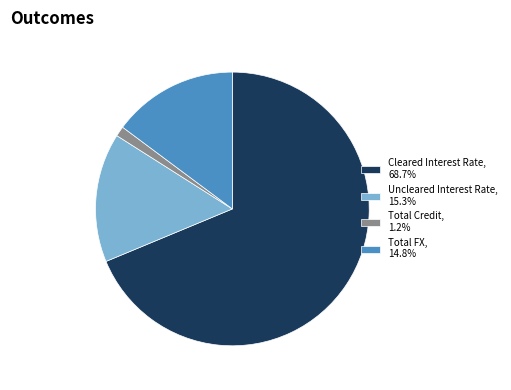

What is the ratio of the value at Cleared Interest Rate to the value at Total FX?

4.6